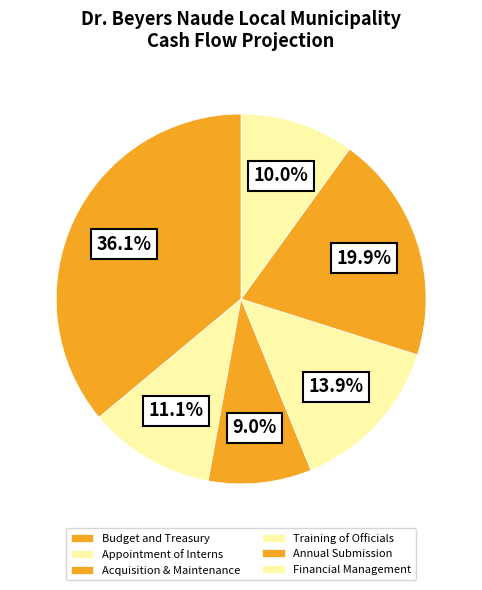

What is the total percentage of Appointment of Interns and Acquisition & Maintenance?

20.1%